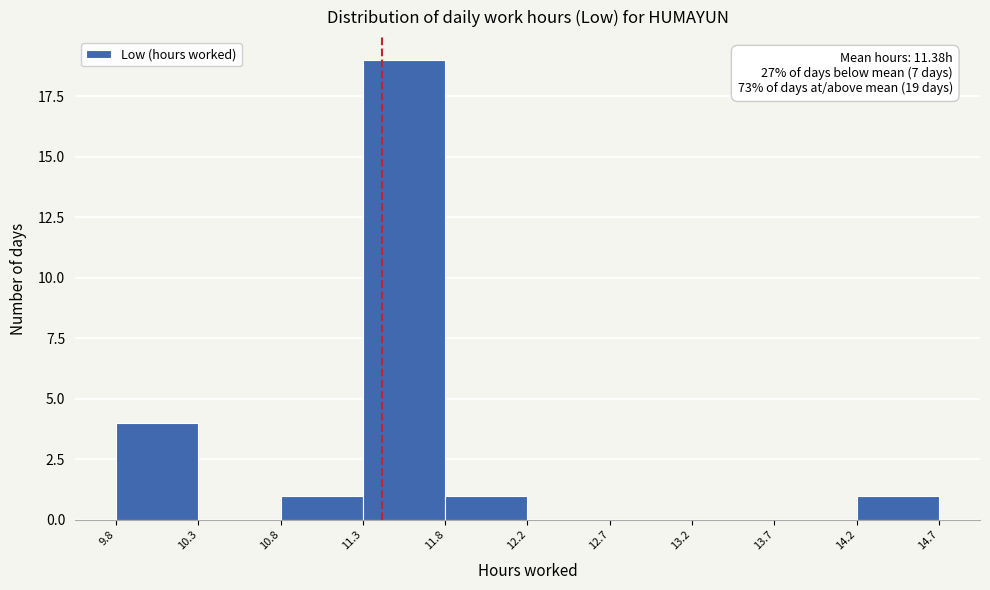

Over which range of the x-axis is the bar tallest?

11.3 to 11.8